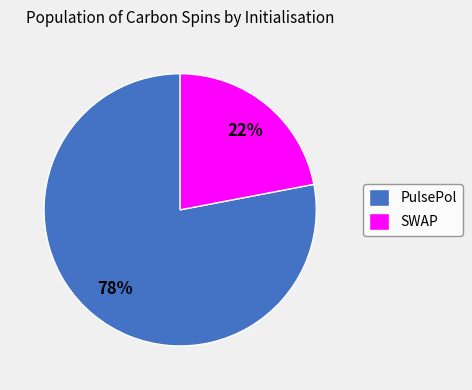

Which slice represents more than half of the pie?

PulsePol